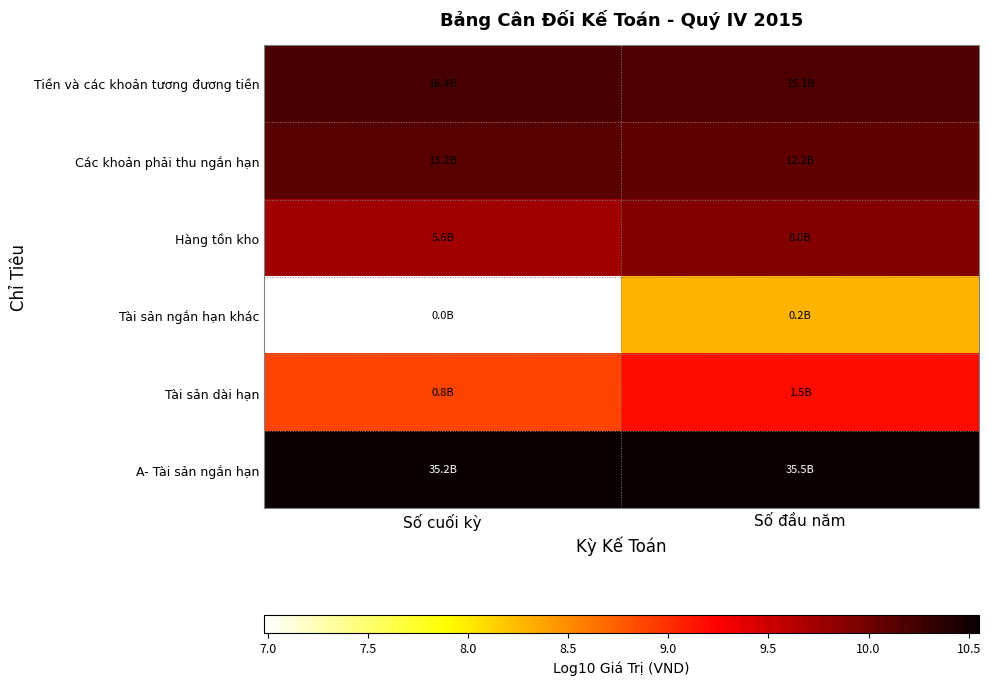

At how many categories does at least one series exceed 8?

2